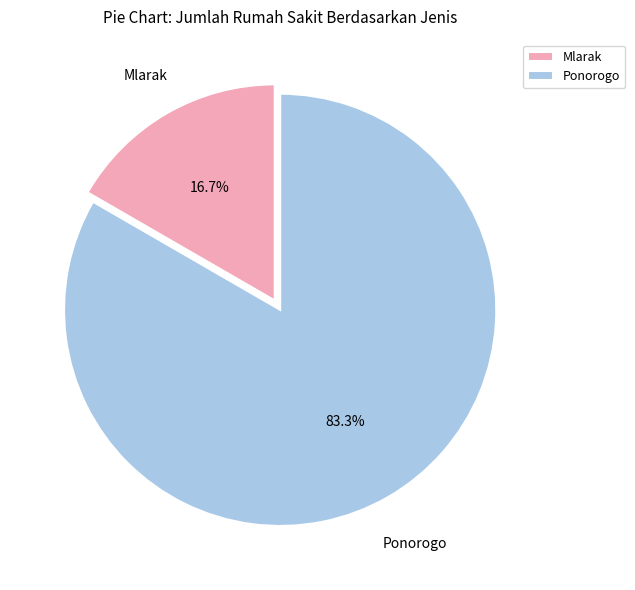

The Ponorogo slice represents 73% of the pie. True or false?

False